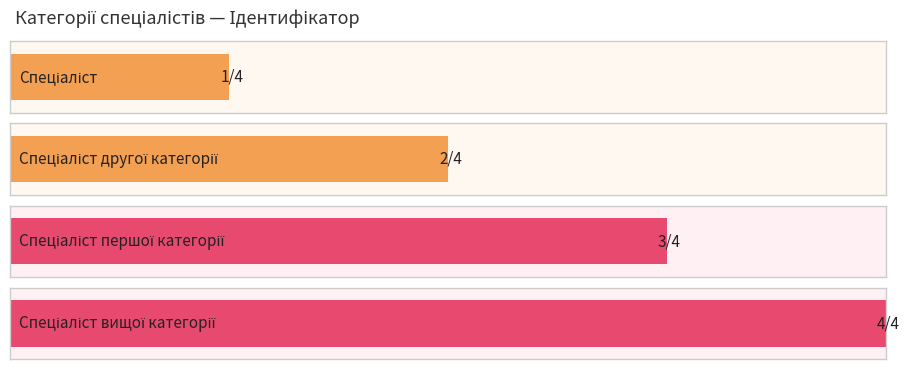

List the labels in order of value, smallest first.

Спеціаліст, Спеціаліст другої категорії, Спеціаліст першої категорії, Спеціаліст вищої категорії